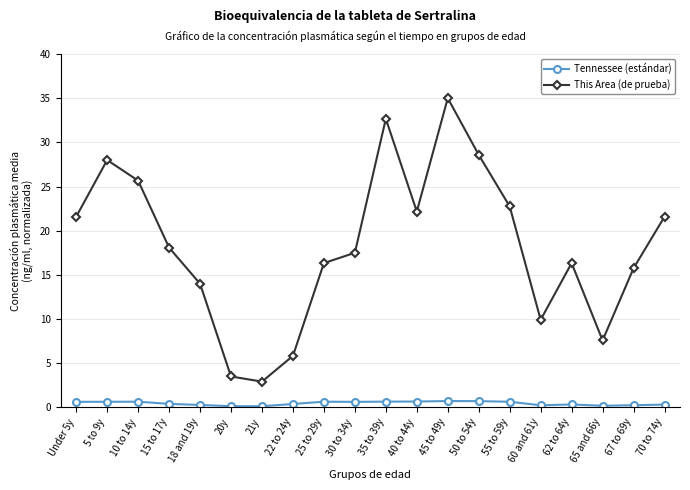

What is the difference between the highest and lowest values at 50 to 54y?

27.9